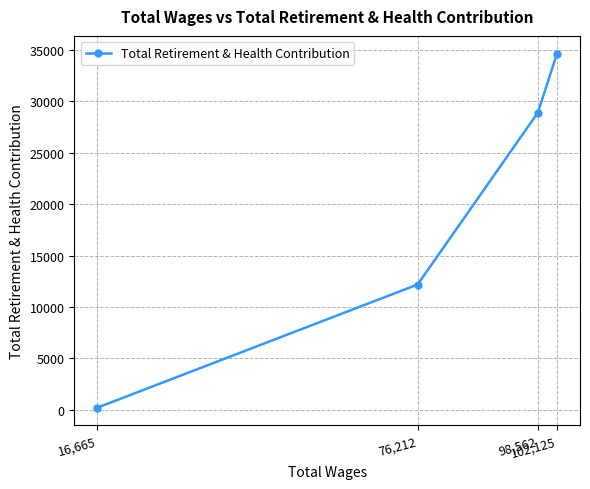

At which label does the data first exceed 28884?

102,125